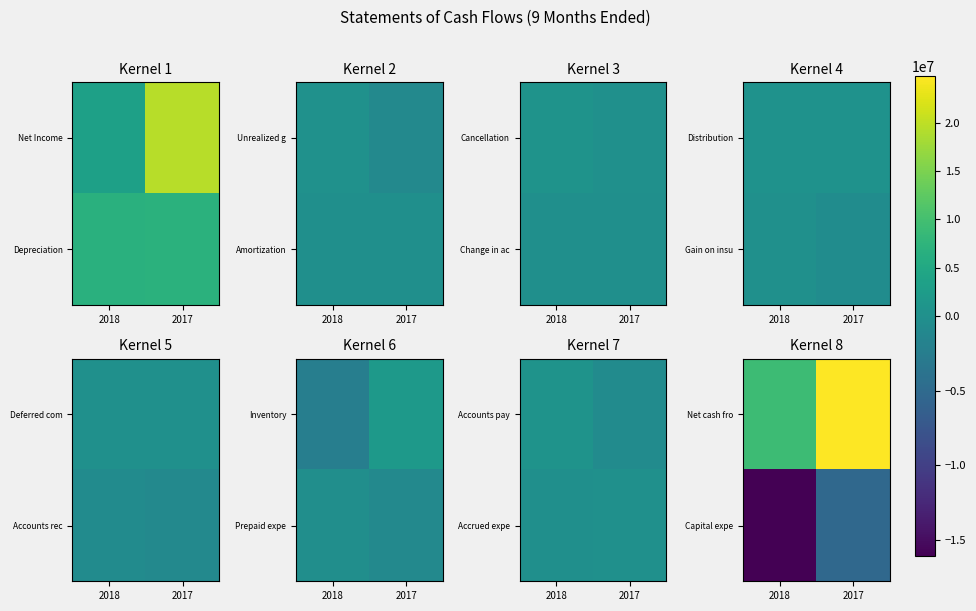

At which category does the chart reach its peak across all series?

2017